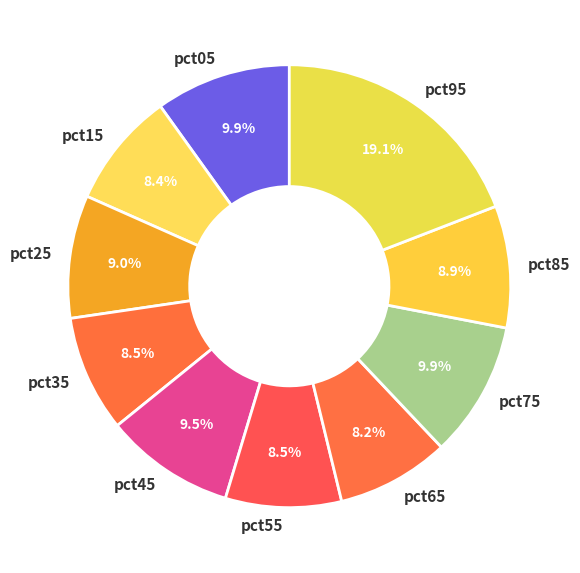

Is there any slice that represents more than half of the pie?

No